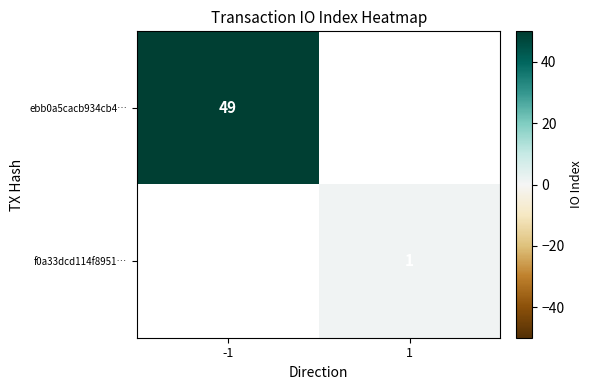

The f0a33dcd114f8951… series shows 1 at 1. True or false?

True